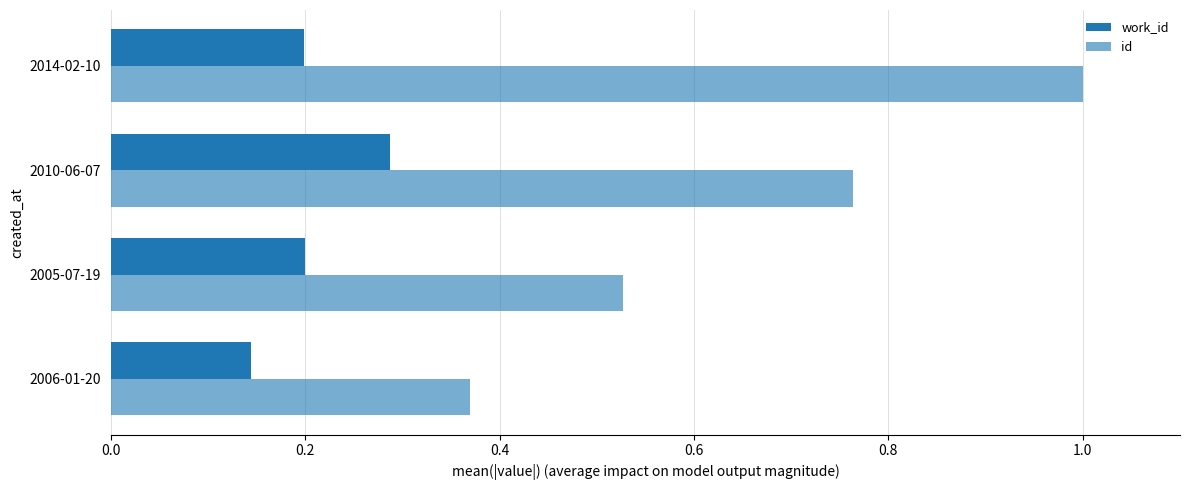

At how many categories does at least one series exceed 0?

4